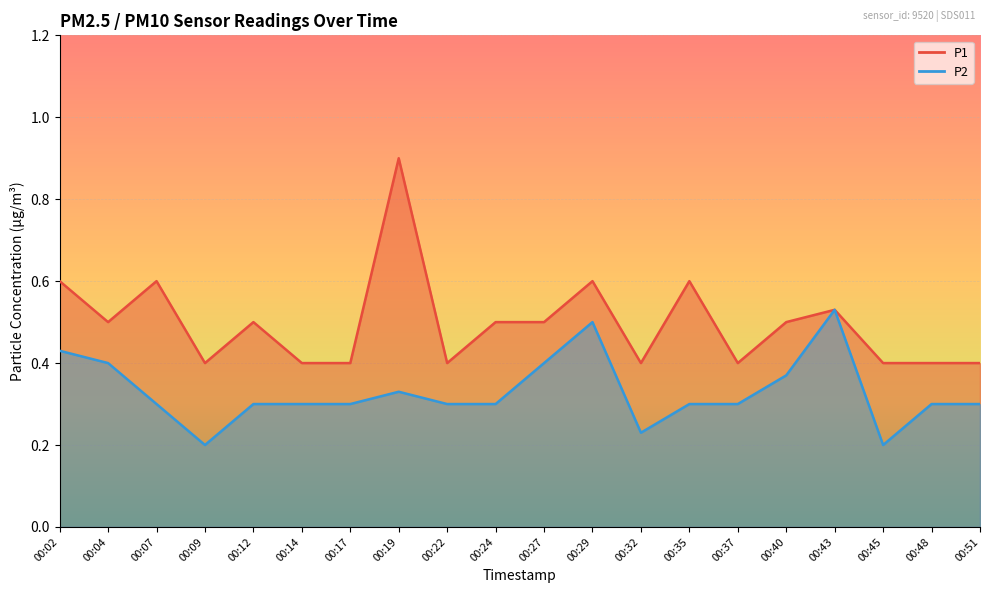

What is the lowest value of the P2 series?

0.2